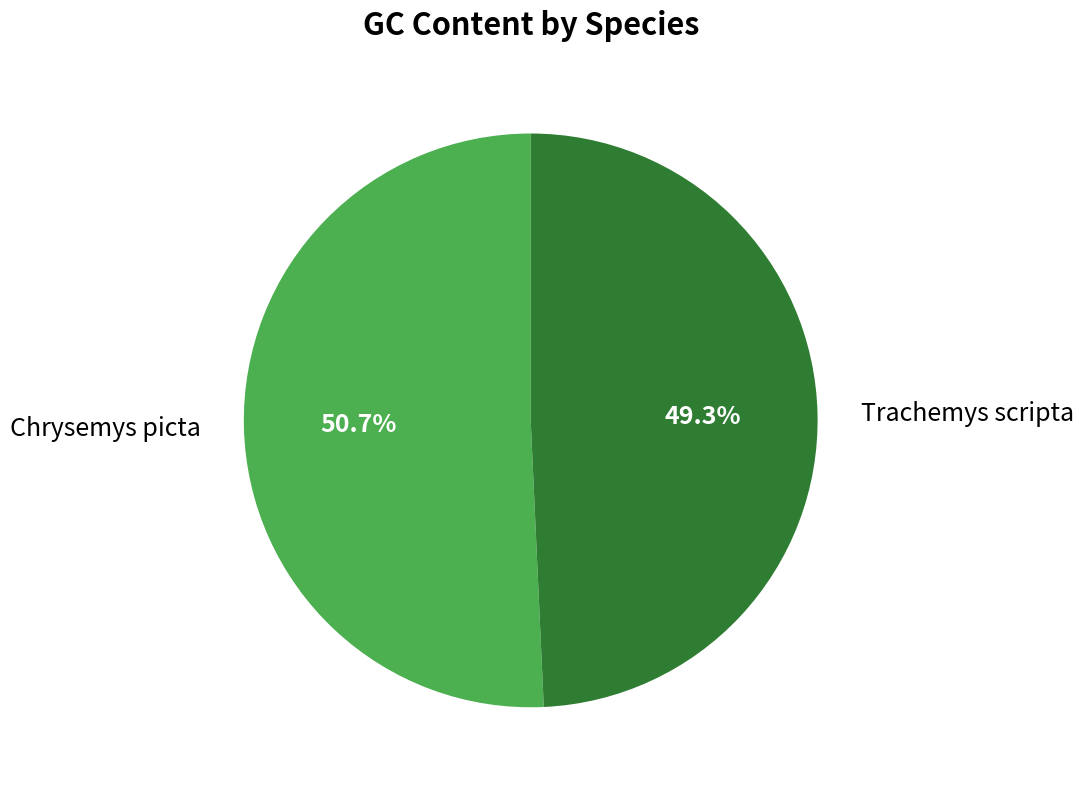

What percentage is NOT represented by Trachemys scripta?

50.7%